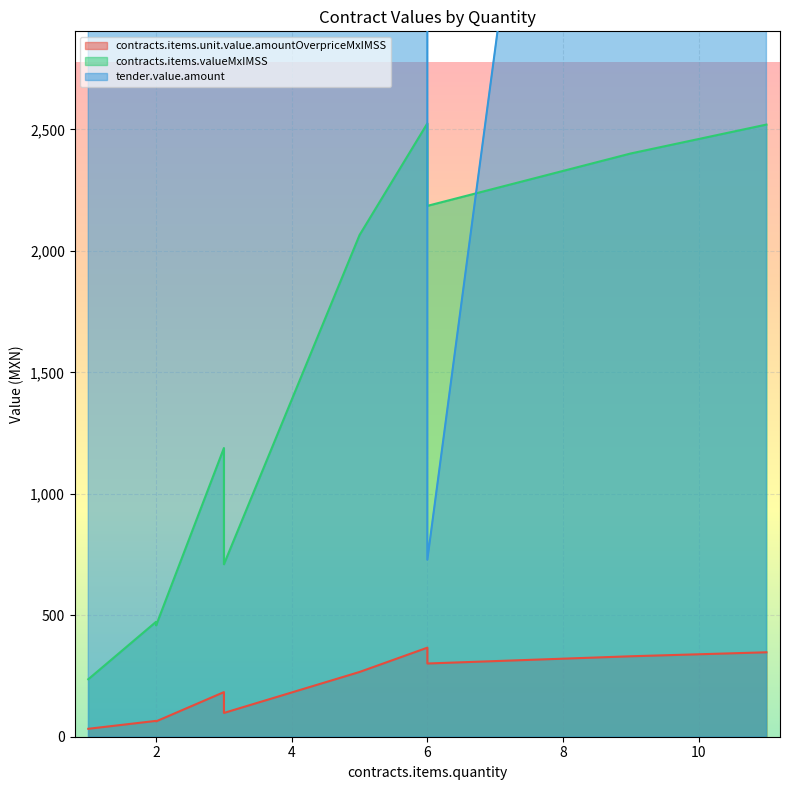

Which series has the widest spread of values?

tender.value.amount